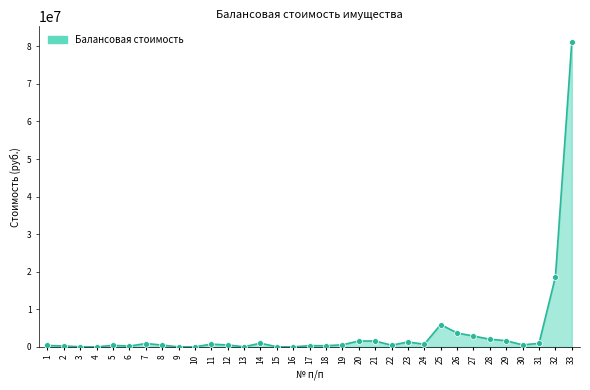

What is the change in value from 10 to 21?

+1543282.3